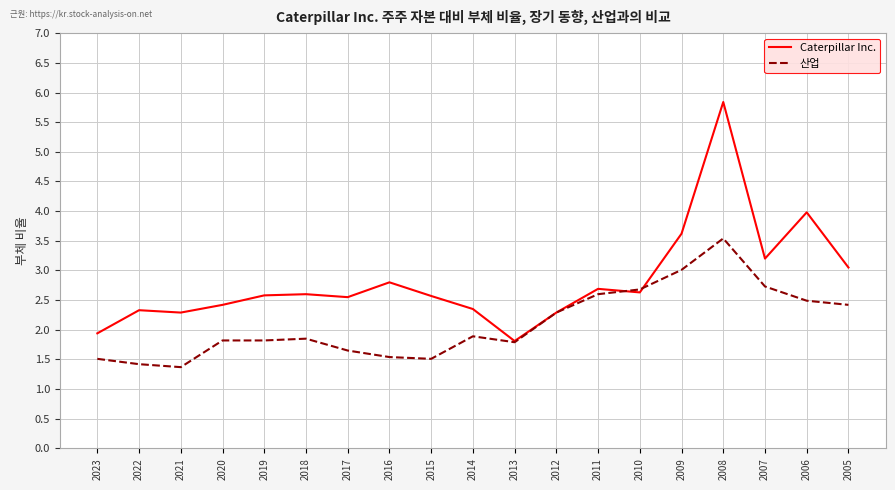

Which series has the largest total across all categories?

Caterpillar Inc.